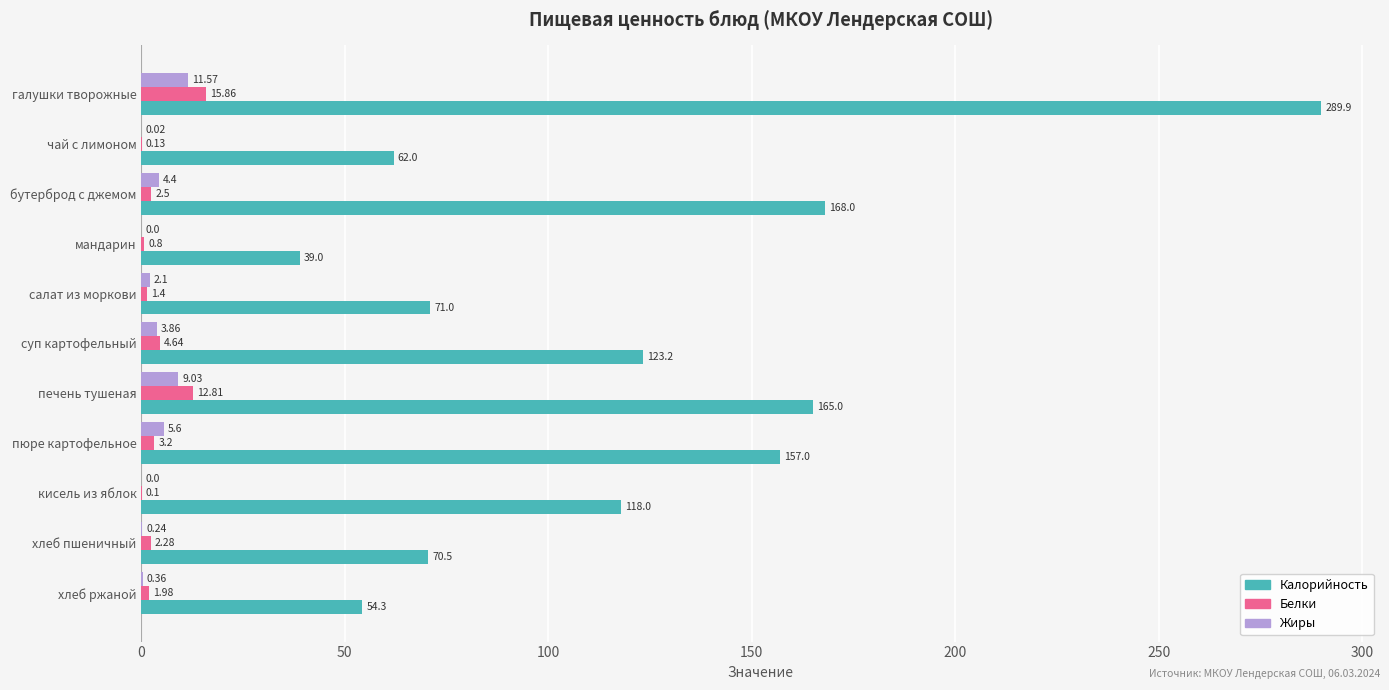

What is the total value across all series at хлеб пшеничный?

73.0